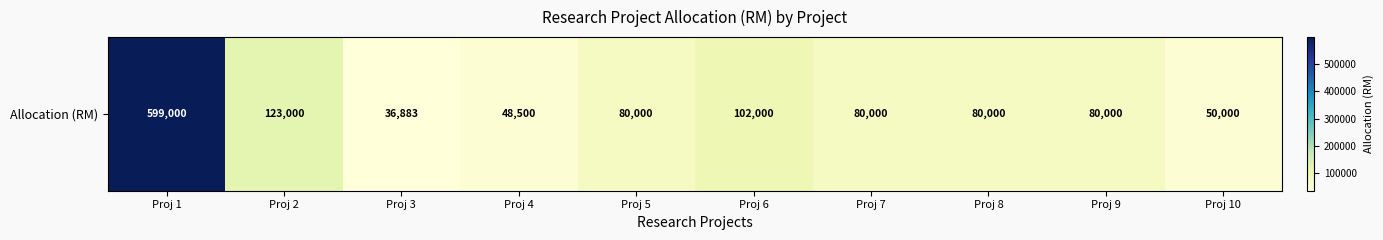

Reading right to left, list all the values displayed in this chart.

Proj 10=50000	Proj 9=80000	Proj 8=80000	Proj 7=80000	Proj 6=102000	Proj 5=80000	Proj 4=48500	Proj 3=36883	Proj 2=123000	Proj 1=599000